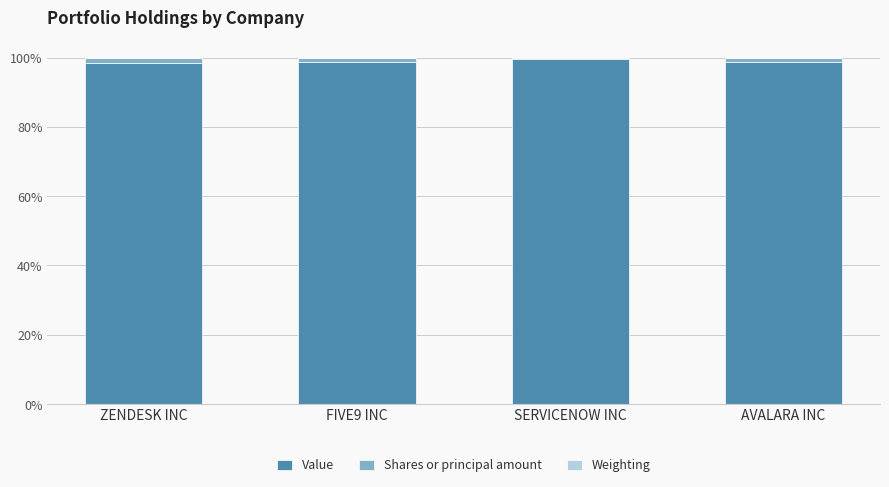

What is the highest value of the Value series?

99.7